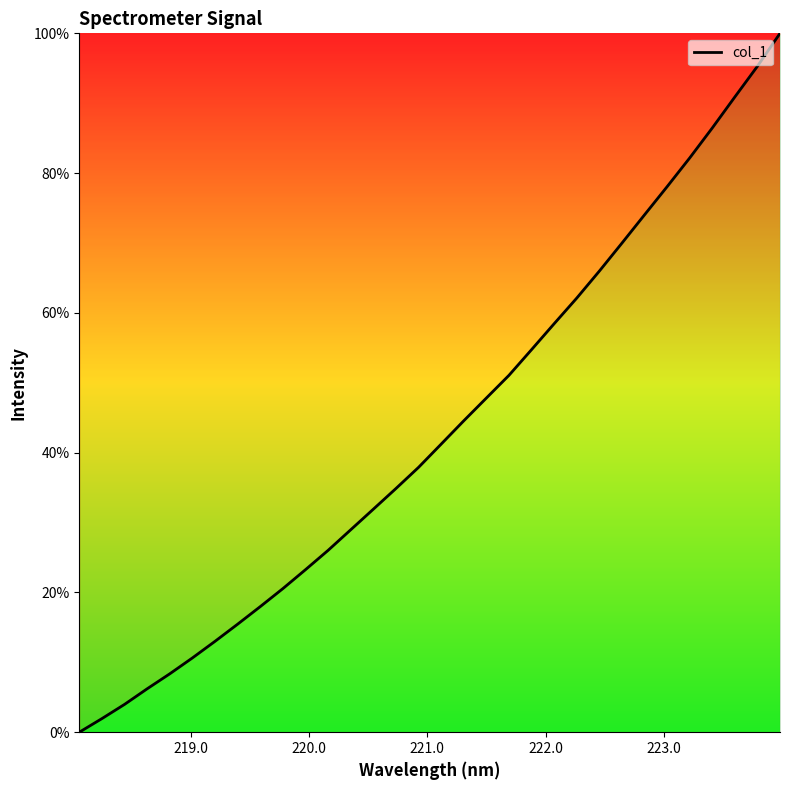

What is the maximum value shown in the chart?

100.0